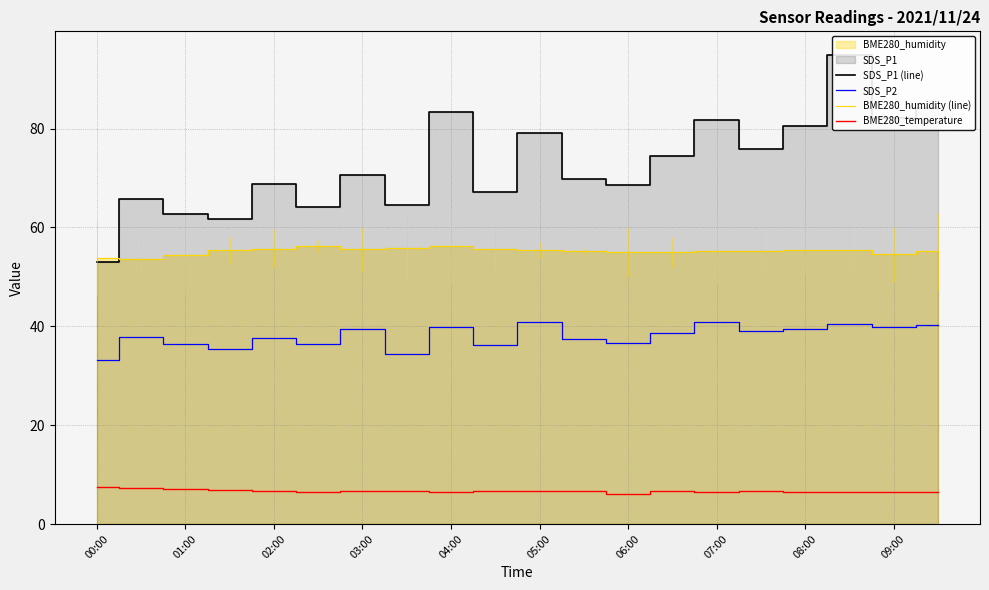

What value does the BME280_temperature series have at 12?

6.1